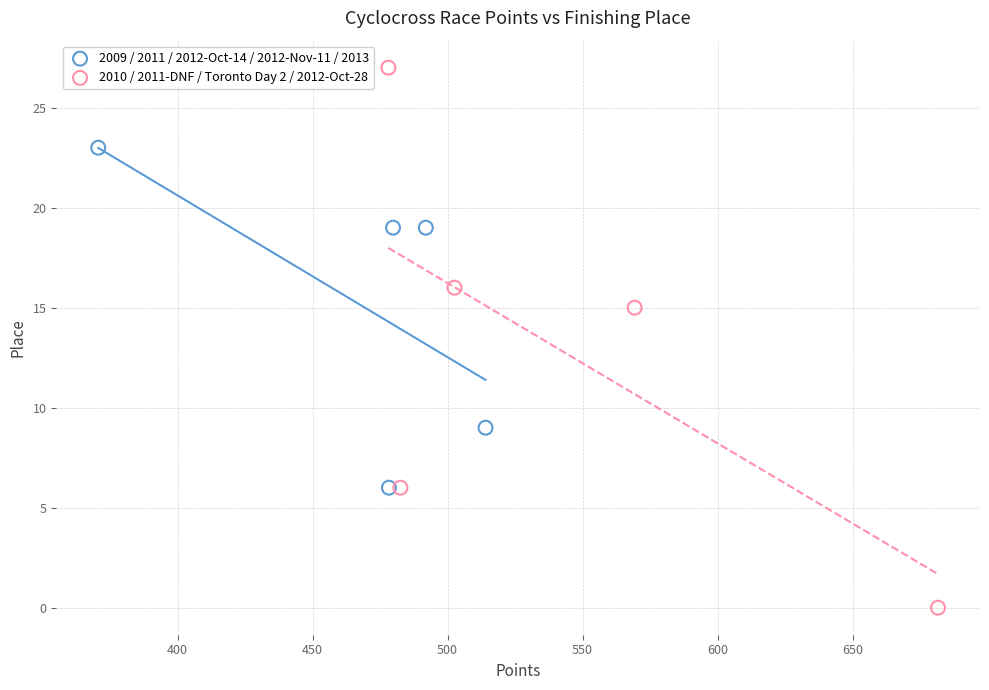

What are all the series names shown in the legend?

2009 / 2011 / 2012-Oct-14 / 2012-Nov-11 / 2013, 2010 / 2011-DNF / Toronto Day 2 / 2012-Oct-28